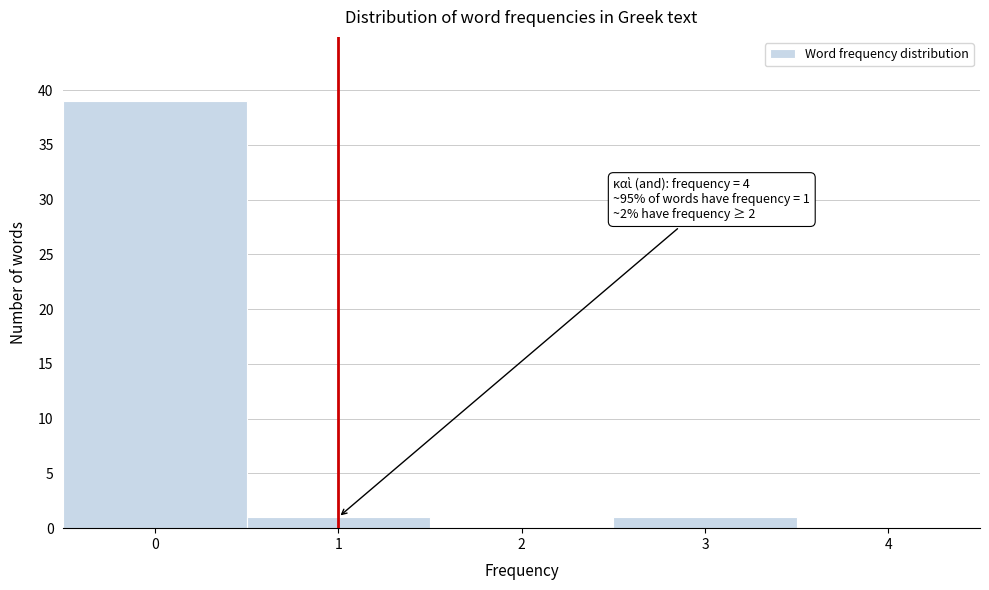

Over which range of the x-axis is the bar tallest?

-0.5 to 0.5